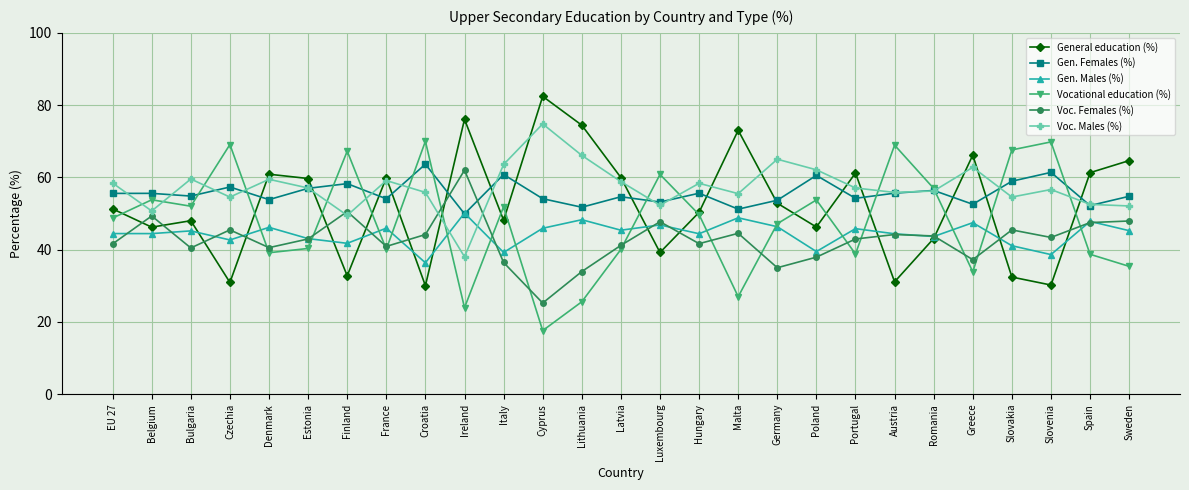

What are all the series names shown in the legend?

General education (%), Gen. Females (%), Gen. Males (%), Vocational education (%), Voc. Females (%), Voc. Males (%)